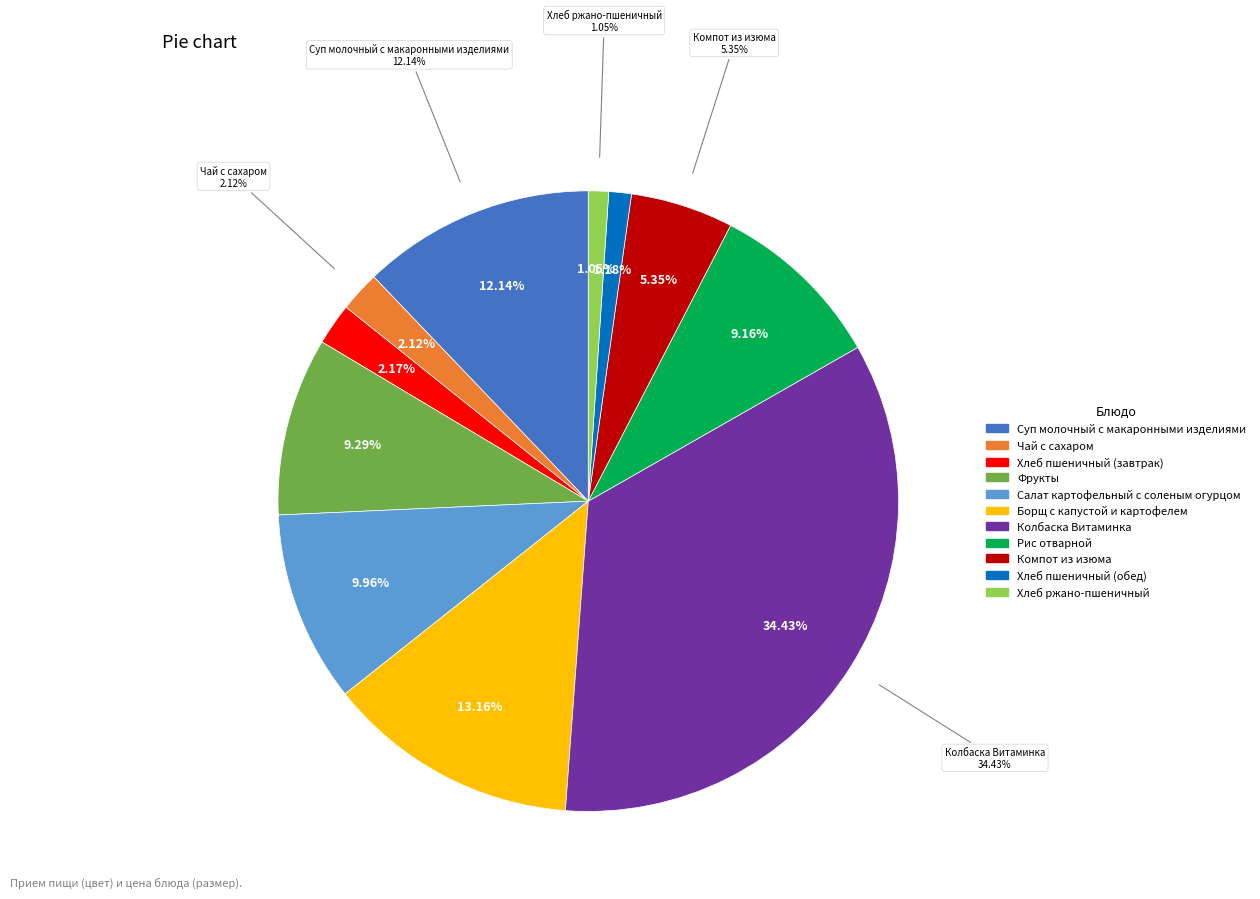

Does Суп молочный с макаронными изделиями represent more than half of the total?

No